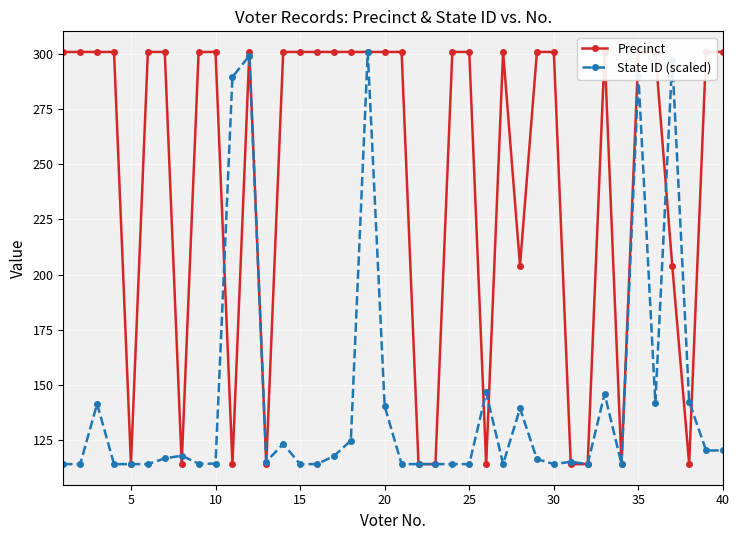

Which series has the largest total across all categories?

Precinct